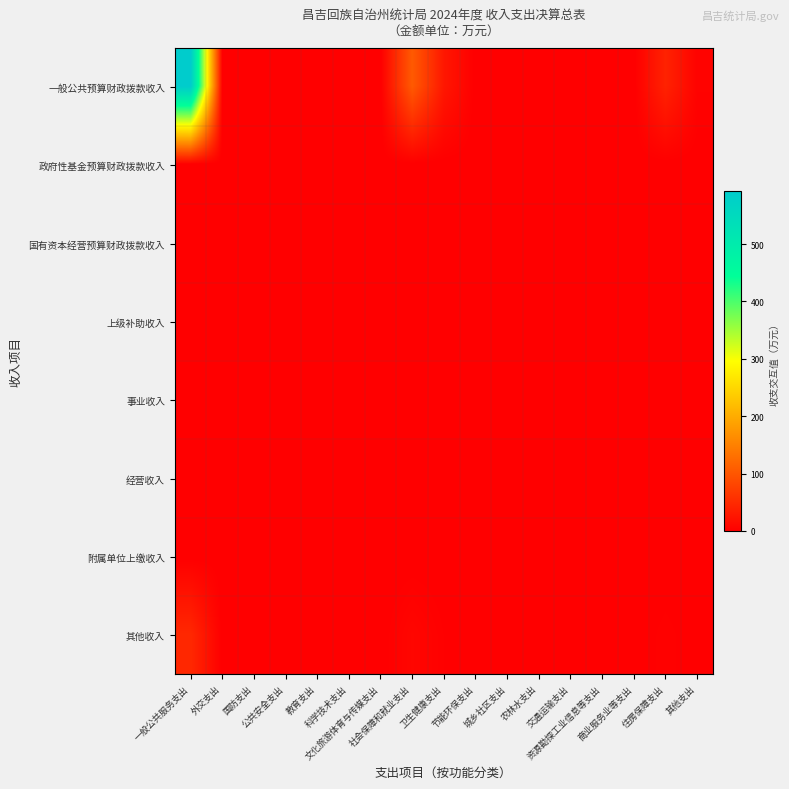

Reading right to left, list all the values displayed in this chart.

一般公共预算财政拨款收入: 其他支出=5.0	住房保障支出=40.7	商业服务业等支出=0.0	资源勘探工业信息等支出=0.0	交通运输支出=0.0	农林水支出=0.0	城乡社区支出=0.0	节能环保支出=0.0	卫生健康支出=27.9	社会保障和就业支出=105.6	文化旅游体育与传媒支出=0.0	科学技术支出=0.0	教育支出=0.0	公共安全支出=0.0	国防支出=0.0	外交支出=0.0	一般公共服务支出=592.1
政府性基金预算财政拨款收入: 其他支出=0.0	住房保障支出=0.0	商业服务业等支出=0.0	资源勘探工业信息等支出=0.0	交通运输支出=0.0	农林水支出=0.0	城乡社区支出=0.0	节能环保支出=0.0	卫生健康支出=0.0	社会保障和就业支出=0.0	文化旅游体育与传媒支出=0.0	科学技术支出=0.0	教育支出=0.0	公共安全支出=0.0	国防支出=0.0	外交支出=0.0	一般公共服务支出=0.0
国有资本经营预算财政拨款收入: 其他支出=0.0	住房保障支出=0.0	商业服务业等支出=0.0	资源勘探工业信息等支出=0.0	交通运输支出=0.0	农林水支出=0.0	城乡社区支出=0.0	节能环保支出=0.0	卫生健康支出=0.0	社会保障和就业支出=0.0	文化旅游体育与传媒支出=0.0	科学技术支出=0.0	教育支出=0.0	公共安全支出=0.0	国防支出=0.0	外交支出=0.0	一般公共服务支出=0.0
上级补助收入: 其他支出=0.0	住房保障支出=0.0	商业服务业等支出=0.0	资源勘探工业信息等支出=0.0	交通运输支出=0.0	农林水支出=0.0	城乡社区支出=0.0	节能环保支出=0.0	卫生健康支出=0.0	社会保障和就业支出=0.0	文化旅游体育与传媒支出=0.0	科学技术支出=0.0	教育支出=0.0	公共安全支出=0.0	国防支出=0.0	外交支出=0.0	一般公共服务支出=0.0
事业收入: 其他支出=0.0	住房保障支出=0.0	商业服务业等支出=0.0	资源勘探工业信息等支出=0.0	交通运输支出=0.0	农林水支出=0.0	城乡社区支出=0.0	节能环保支出=0.0	卫生健康支出=0.0	社会保障和就业支出=0.0	文化旅游体育与传媒支出=0.0	科学技术支出=0.0	教育支出=0.0	公共安全支出=0.0	国防支出=0.0	外交支出=0.0	一般公共服务支出=0.0
经营收入: 其他支出=0.0	住房保障支出=0.0	商业服务业等支出=0.0	资源勘探工业信息等支出=0.0	交通运输支出=0.0	农林水支出=0.0	城乡社区支出=0.0	节能环保支出=0.0	卫生健康支出=0.0	社会保障和就业支出=0.0	文化旅游体育与传媒支出=0.0	科学技术支出=0.0	教育支出=0.0	公共安全支出=0.0	国防支出=0.0	外交支出=0.0	一般公共服务支出=0.0
附属单位上缴收入: 其他支出=0.0	住房保障支出=0.0	商业服务业等支出=0.0	资源勘探工业信息等支出=0.0	交通运输支出=0.0	农林水支出=0.0	城乡社区支出=0.0	节能环保支出=0.0	卫生健康支出=0.0	社会保障和就业支出=0.0	文化旅游体育与传媒支出=0.0	科学技术支出=0.0	教育支出=0.0	公共安全支出=0.0	国防支出=0.0	外交支出=0.0	一般公共服务支出=0.0
其他收入: 其他支出=0.4	住房保障支出=3.3	商业服务业等支出=0.0	资源勘探工业信息等支出=0.0	交通运输支出=0.0	农林水支出=0.0	城乡社区支出=0.0	节能环保支出=0.0	卫生健康支出=2.2	社会保障和就业支出=8.5	文化旅游体育与传媒支出=0.0	科学技术支出=0.0	教育支出=0.0	公共安全支出=0.0	国防支出=0.0	外交支出=0.0	一般公共服务支出=47.4